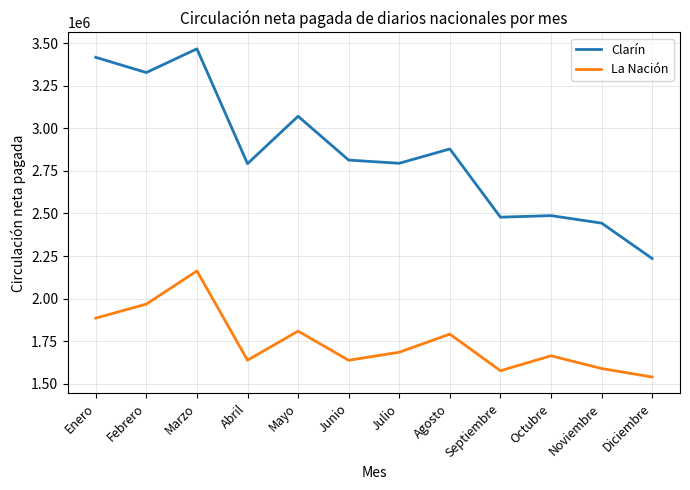

What is the difference between the maximum and minimum values in the Clarín series?

1230234